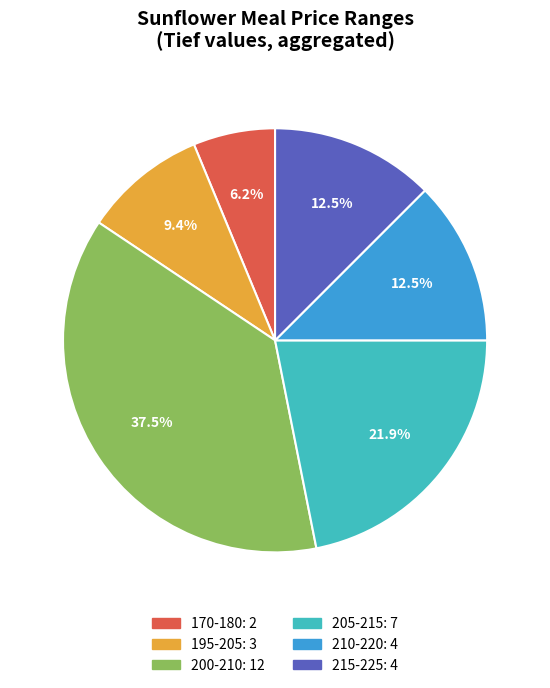

Does any single category account for the majority?

No